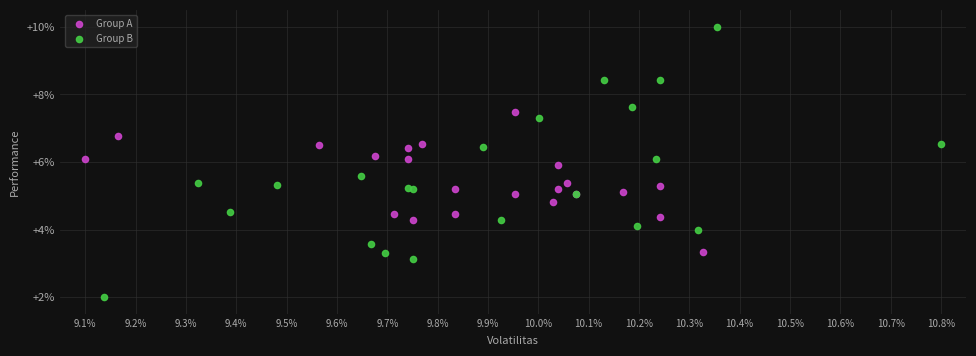

Which series reaches the minimum Y coordinate?

Group B